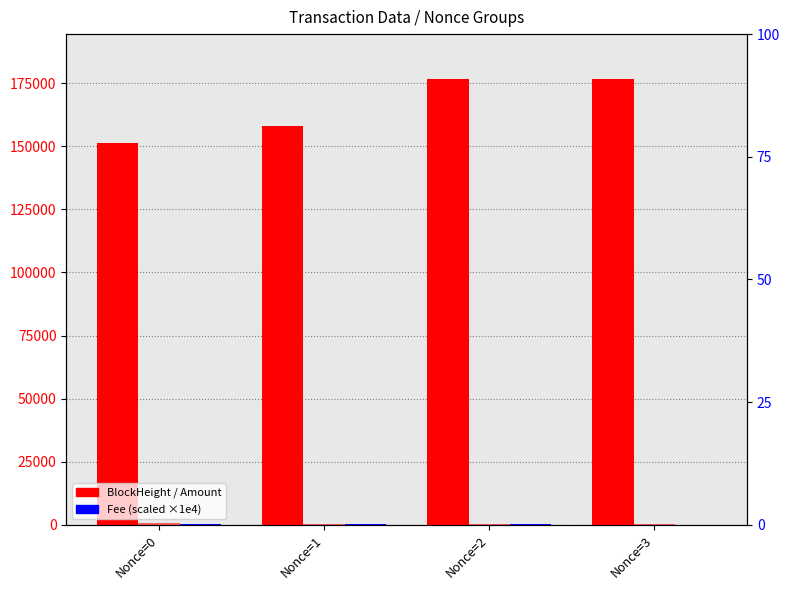

At how many categories does at least one series exceed 158209?

2